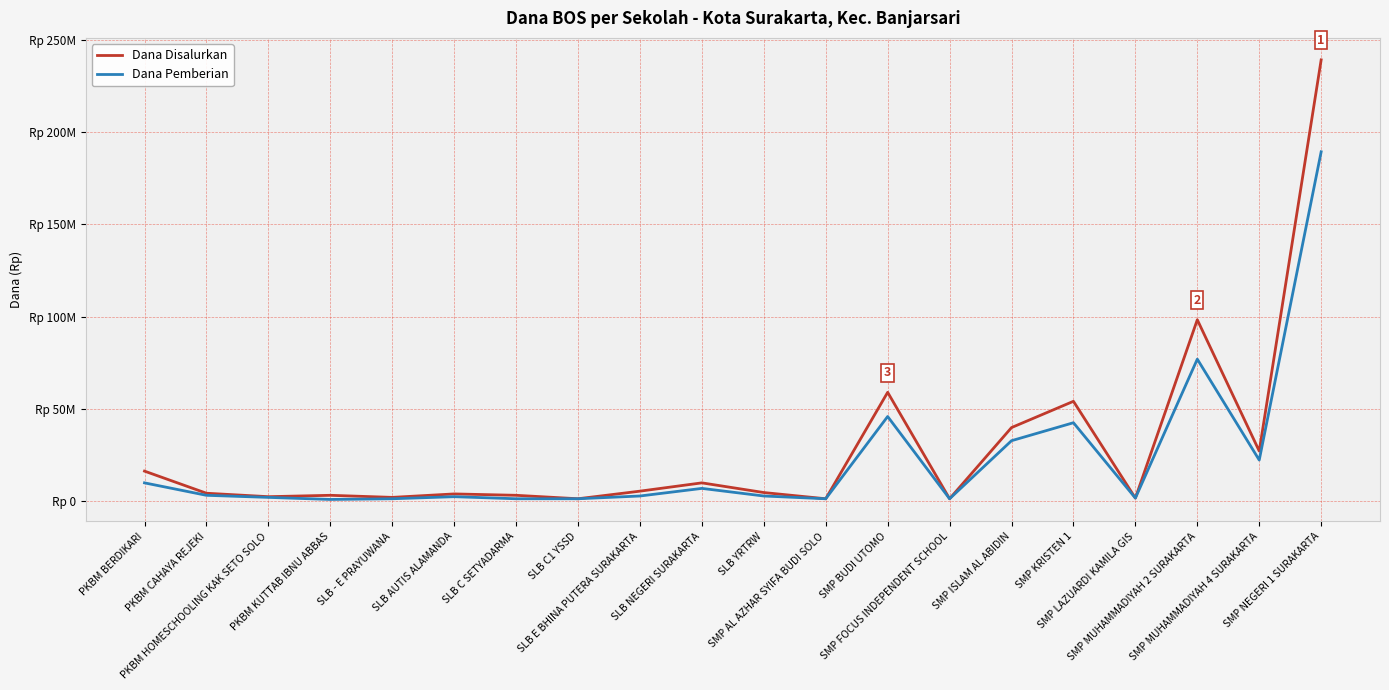

Which category has the lowest value in the Dana Disalurkan series?

SLB C1 YSSD